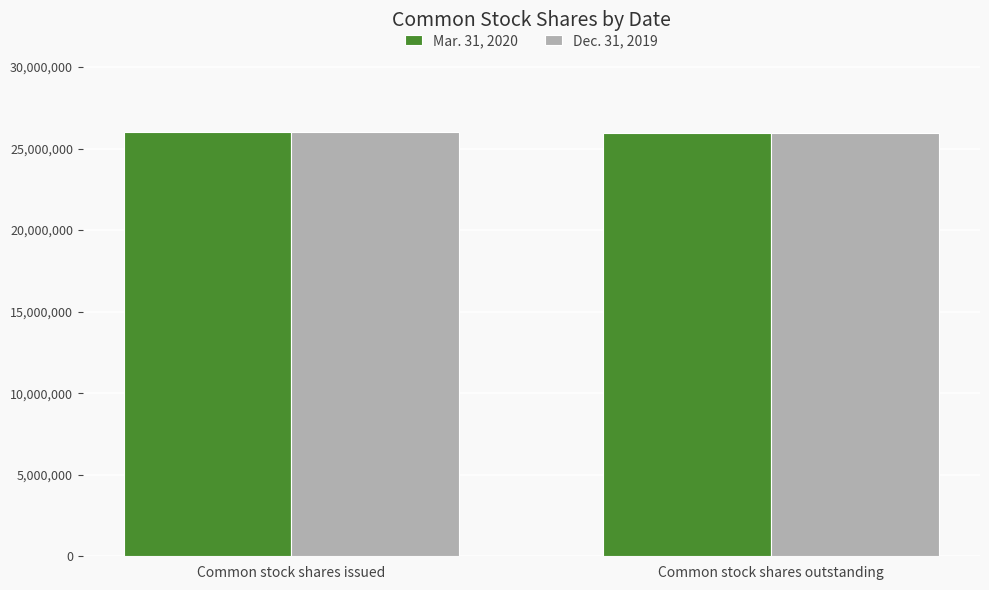

What is the smallest value displayed?

25932618